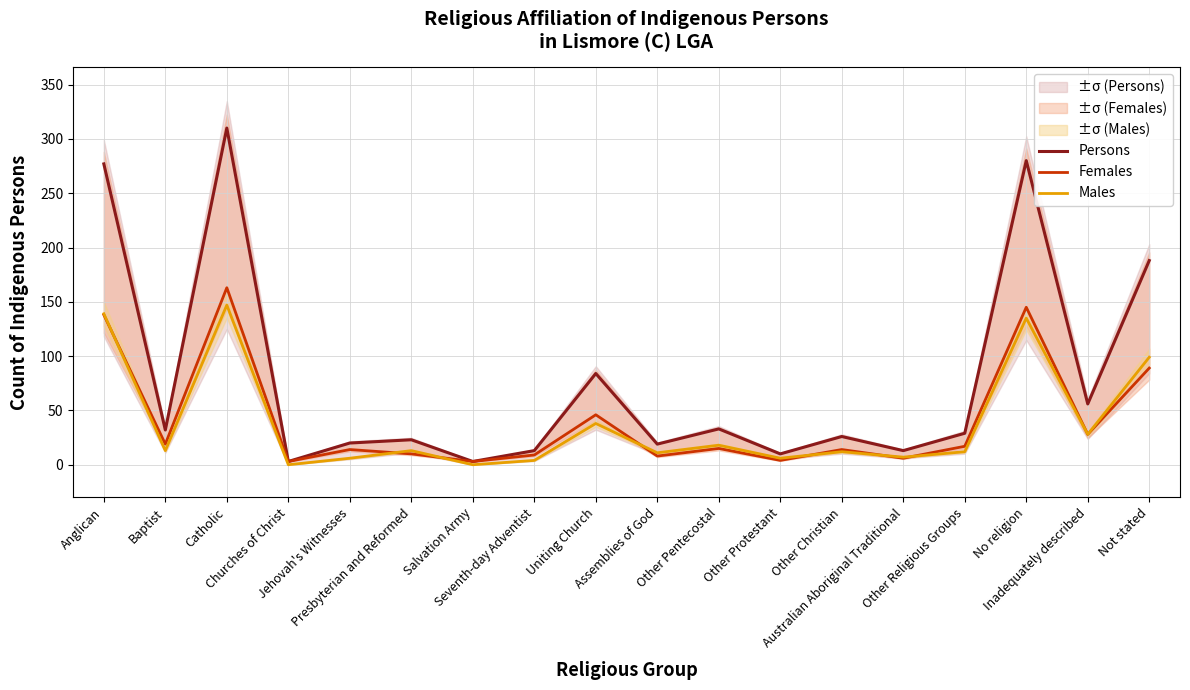

How many data points in Males are above 13?

7